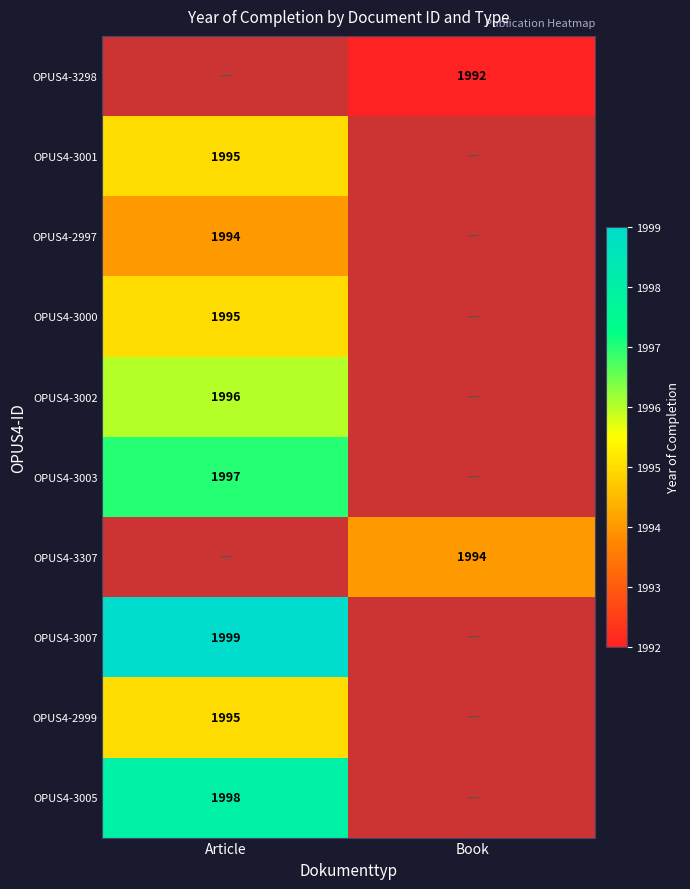

True or false: OPUS4-3007 has a value of 3232 at Article.

False